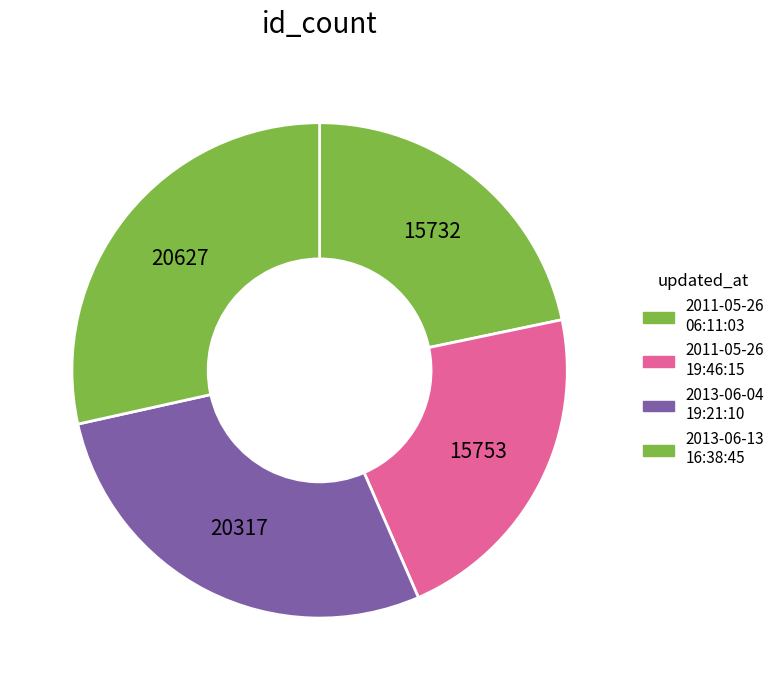

To the nearest percent, what is the difference between the largest and smallest slice percentages?

7%